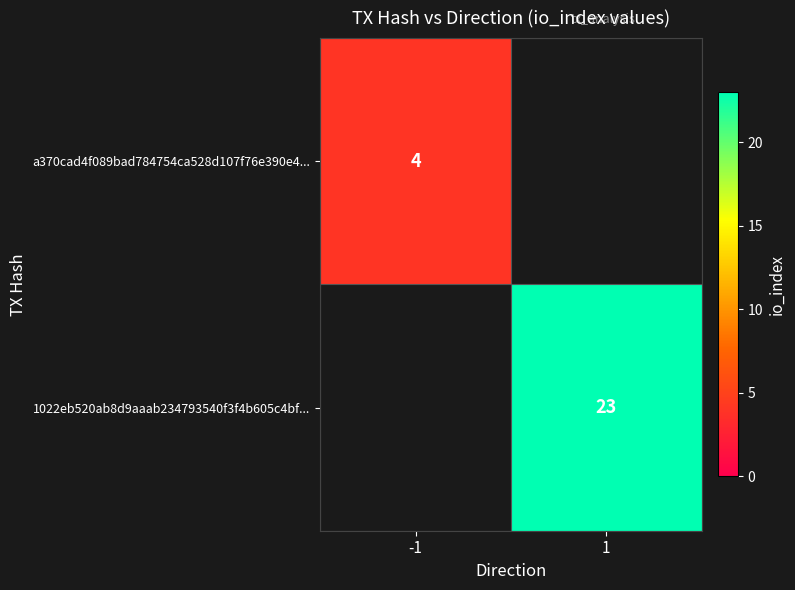

Is it true that 1022eb520ab8d9aaab234793540f3f4b605c4bf... equals 23 at 1?

True